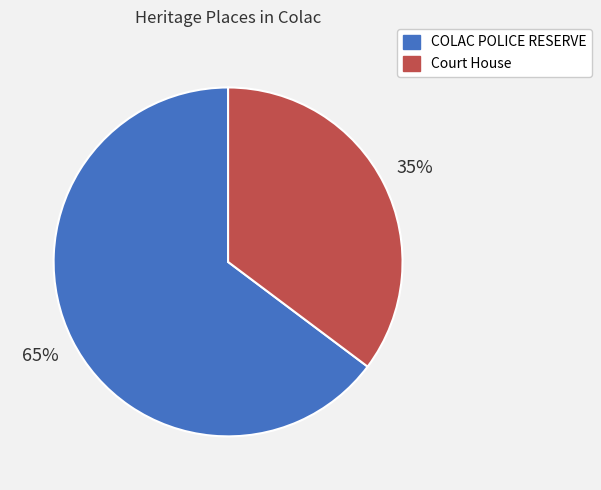

What percentage is the COLAC POLICE RESERVE slice, to the nearest percent?

65%